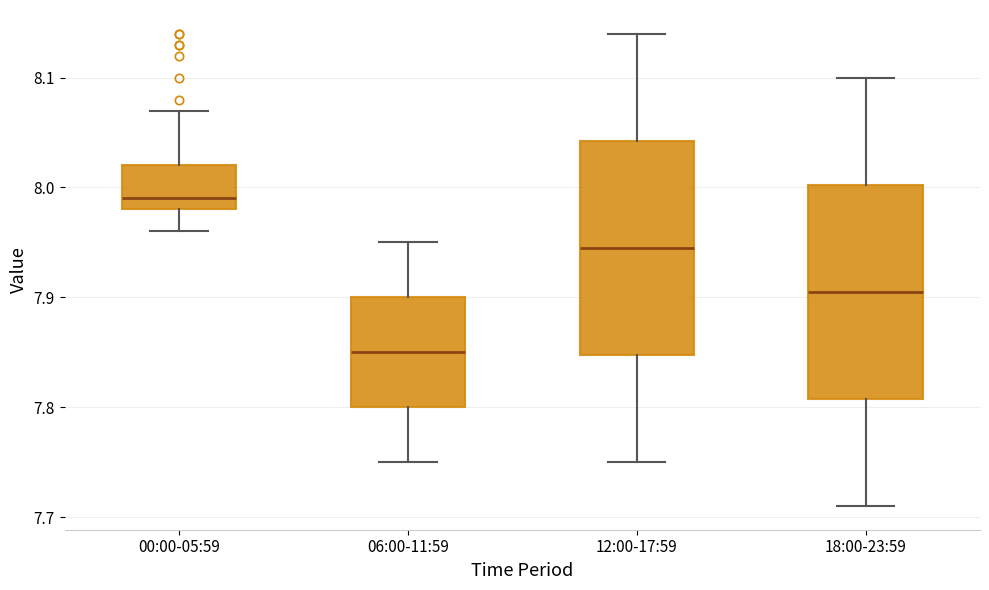

Reading left to right, read every box against the y-axis: the position of its median line, the range the box covers, and the ends of its whiskers. The values are not printed on the chart, so give them approximately, as read against the axis.

00:00-05:59: median 7.99, box 7.98 to 8.02, whiskers 7.96 to 8.07
06:00-11:59: median 7.85, box 7.80 to 7.90, whiskers 7.75 to 7.95
12:00-17:59: median 7.95, box 7.85 to 8.04, whiskers 7.75 to 8.14
18:00-23:59: median 7.91, box 7.81 to 8.00, whiskers 7.71 to 8.10